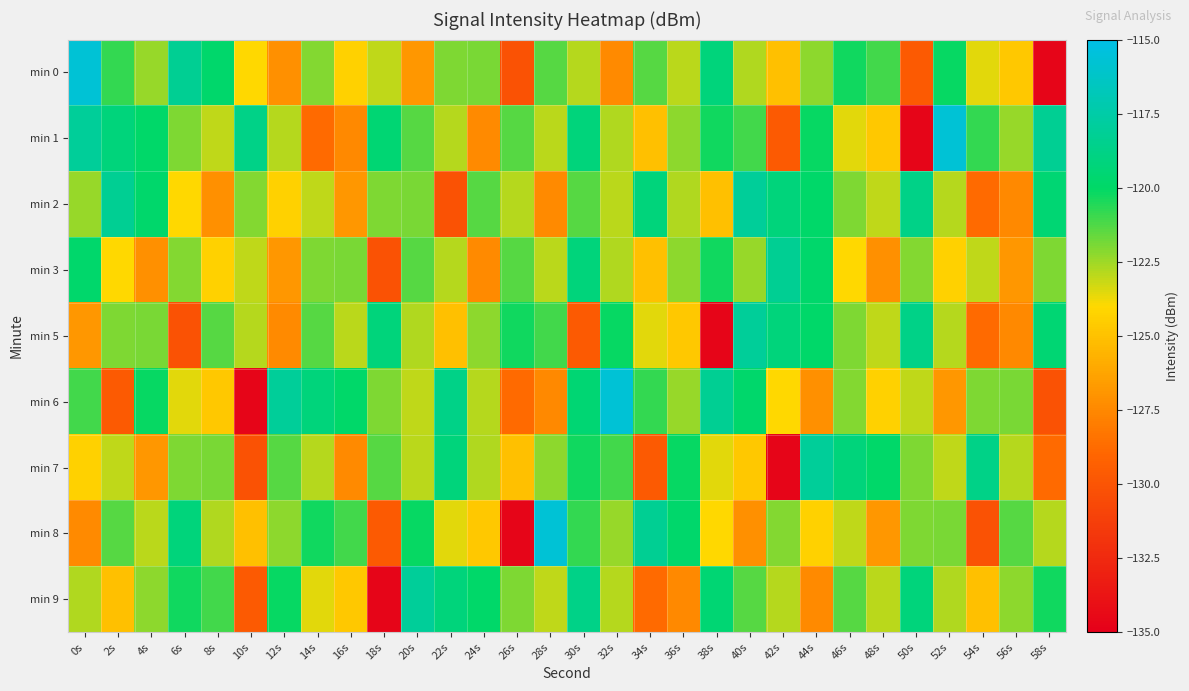

Reading left to right, transcribe all the data shown in this chart.

min 0: 0s=-115.6	2s=-120.8	4s=-122.4	6s=-118.2	8s=-119.8	10s=-124.0	12s=-127.2	14s=-122.1	16s=-124.3	18s=-123.0	20s=-126.8	22s=-122.0	24s=-121.9	26s=-130.1	28s=-121.4	30s=-122.8	32s=-127.4	34s=-121.3	36s=-122.9	38s=-119.2	40s=-122.8	42s=-125.1	44s=-122.3	46s=-120.3	48s=-121.1	50s=-129.6	52s=-120.1	54s=-123.5	56s=-124.7	58s=-134.7
min 1: 0s=-118.0	2s=-119.2	4s=-119.9	6s=-122.0	8s=-123.0	10s=-118.7	12s=-122.9	14s=-128.8	16s=-127.4	18s=-119.5	20s=-121.4	22s=-122.8	24s=-127.4	26s=-121.3	28s=-122.9	30s=-119.2	32s=-122.8	34s=-125.1	36s=-122.3	38s=-120.3	40s=-121.1	42s=-129.6	44s=-120.1	46s=-123.5	48s=-124.7	50s=-134.7	52s=-115.6	54s=-120.8	56s=-122.4	58s=-118.2
min 2: 0s=-122.4	2s=-118.2	4s=-119.8	6s=-124.0	8s=-127.2	10s=-122.1	12s=-124.3	14s=-123.0	16s=-126.8	18s=-122.0	20s=-121.9	22s=-130.1	24s=-121.4	26s=-122.8	28s=-127.4	30s=-121.3	32s=-122.9	34s=-119.2	36s=-122.8	38s=-125.1	40s=-118.0	42s=-119.2	44s=-119.9	46s=-122.0	48s=-123.0	50s=-118.7	52s=-122.9	54s=-128.8	56s=-127.4	58s=-119.5
min 3: 0s=-119.8	2s=-124.0	4s=-127.2	6s=-122.1	8s=-124.3	10s=-123.0	12s=-126.8	14s=-122.0	16s=-121.9	18s=-130.1	20s=-121.4	22s=-122.8	24s=-127.4	26s=-121.3	28s=-122.9	30s=-119.2	32s=-122.8	34s=-125.1	36s=-122.3	38s=-120.3	40s=-122.4	42s=-118.2	44s=-119.8	46s=-124.0	48s=-127.2	50s=-122.1	52s=-124.3	54s=-123.0	56s=-126.8	58s=-122.0
min 5: 0s=-126.8	2s=-122.0	4s=-121.9	6s=-130.1	8s=-121.4	10s=-122.8	12s=-127.4	14s=-121.3	16s=-122.9	18s=-119.2	20s=-122.8	22s=-125.1	24s=-122.3	26s=-120.3	28s=-121.1	30s=-129.6	32s=-120.1	34s=-123.5	36s=-124.7	38s=-134.7	40s=-118.0	42s=-119.2	44s=-119.9	46s=-122.0	48s=-123.0	50s=-118.7	52s=-122.9	54s=-128.8	56s=-127.4	58s=-119.5
min 6: 0s=-121.1	2s=-129.6	4s=-120.1	6s=-123.5	8s=-124.7	10s=-134.7	12s=-118.0	14s=-119.2	16s=-119.9	18s=-122.0	20s=-123.0	22s=-118.7	24s=-122.9	26s=-128.8	28s=-127.4	30s=-119.5	32s=-115.6	34s=-120.8	36s=-122.4	38s=-118.2	40s=-119.8	42s=-124.0	44s=-127.2	46s=-122.1	48s=-124.3	50s=-123.0	52s=-126.8	54s=-122.0	56s=-121.9	58s=-130.1
min 7: 0s=-124.3	2s=-123.0	4s=-126.8	6s=-122.0	8s=-121.9	10s=-130.1	12s=-121.4	14s=-122.8	16s=-127.4	18s=-121.3	20s=-122.9	22s=-119.2	24s=-122.8	26s=-125.1	28s=-122.3	30s=-120.3	32s=-121.1	34s=-129.6	36s=-120.1	38s=-123.5	40s=-124.7	42s=-134.7	44s=-118.0	46s=-119.2	48s=-119.9	50s=-122.0	52s=-123.0	54s=-118.7	56s=-122.9	58s=-128.8
min 8: 0s=-127.4	2s=-121.3	4s=-122.9	6s=-119.2	8s=-122.8	10s=-125.1	12s=-122.3	14s=-120.3	16s=-121.1	18s=-129.6	20s=-120.1	22s=-123.5	24s=-124.7	26s=-134.7	28s=-115.6	30s=-120.8	32s=-122.4	34s=-118.2	36s=-119.8	38s=-124.0	40s=-127.2	42s=-122.1	44s=-124.3	46s=-123.0	48s=-126.8	50s=-122.0	52s=-121.9	54s=-130.1	56s=-121.4	58s=-122.8
min 9: 0s=-122.8	2s=-125.1	4s=-122.3	6s=-120.3	8s=-121.1	10s=-129.6	12s=-120.1	14s=-123.5	16s=-124.7	18s=-134.7	20s=-118.0	22s=-119.2	24s=-119.9	26s=-122.0	28s=-123.0	30s=-118.7	32s=-122.9	34s=-128.8	36s=-127.4	38s=-119.5	40s=-121.4	42s=-122.8	44s=-127.4	46s=-121.3	48s=-122.9	50s=-119.2	52s=-122.8	54s=-125.1	56s=-122.3	58s=-120.3